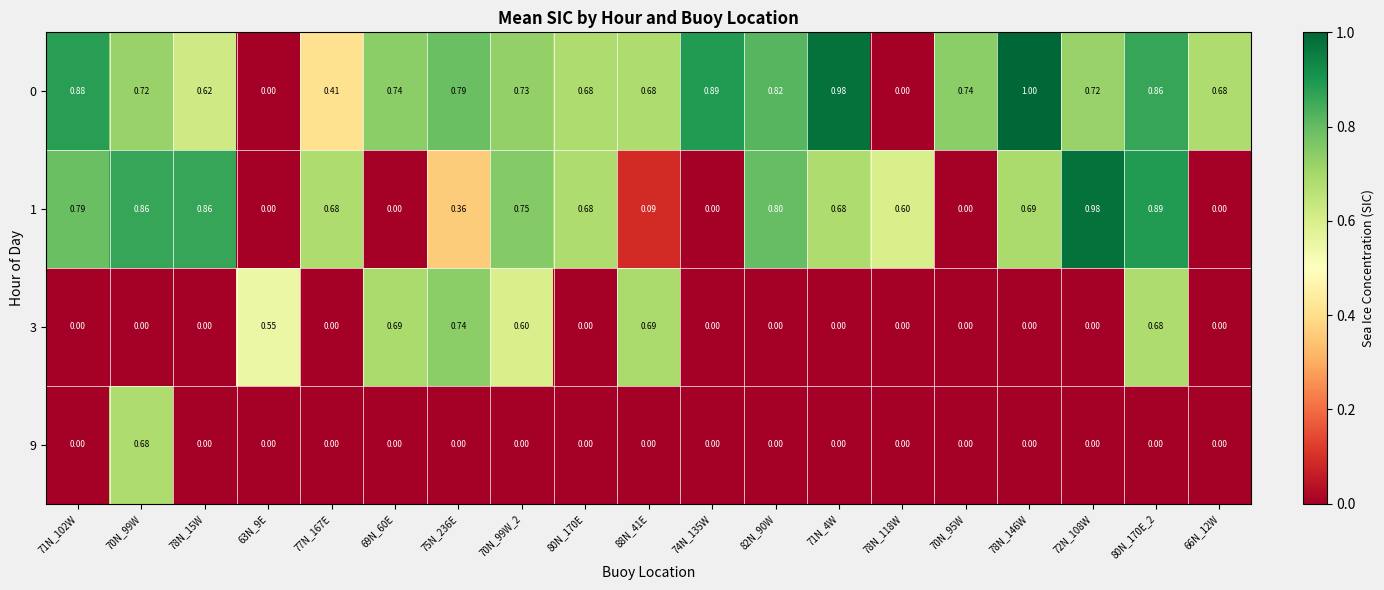

Is the value of 3 at 70N_99W greater than the value of 9 at 70N_99W?

No